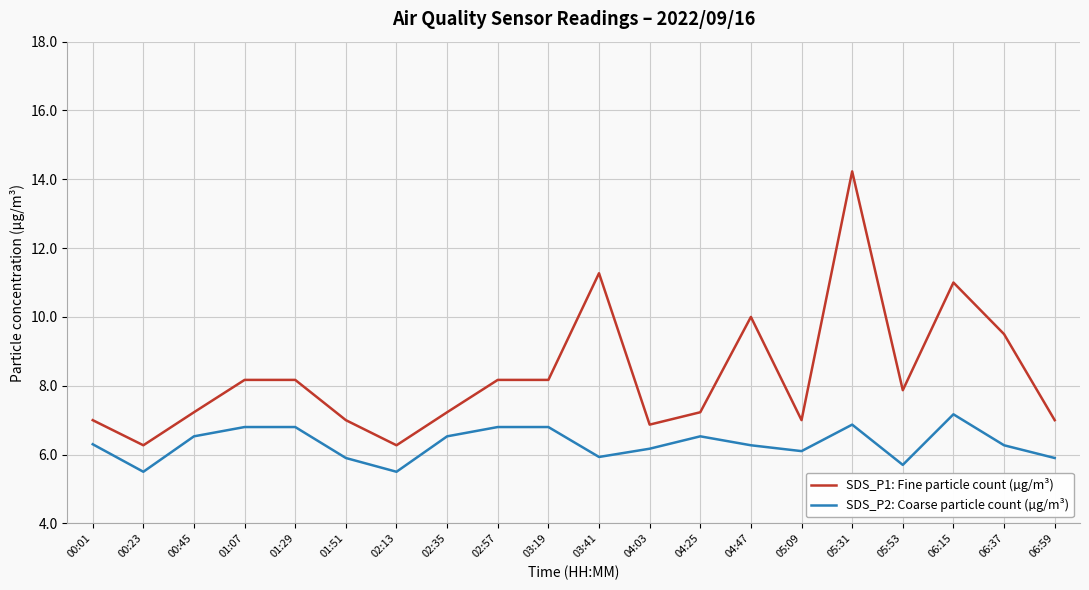

Reading left to right, what are all the values shown in this chart?

SDS_P1: Fine particle count (µg/m³): 00:01=7.0	00:23=6.3	00:45=7.2	01:07=8.2	01:29=8.2	01:51=7.0	02:13=6.3	02:35=7.2	02:57=8.2	03:19=8.2	03:41=11.3	04:03=6.9	04:25=7.2	04:47=10.0	05:09=7.0	05:31=14.2	05:53=7.9	06:15=11.0	06:37=9.5	06:59=7.0
SDS_P2: Coarse particle count (µg/m³): 00:01=6.3	00:23=5.5	00:45=6.5	01:07=6.8	01:29=6.8	01:51=5.9	02:13=5.5	02:35=6.5	02:57=6.8	03:19=6.8	03:41=5.9	04:03=6.2	04:25=6.5	04:47=6.3	05:09=6.1	05:31=6.9	05:53=5.7	06:15=7.2	06:37=6.3	06:59=5.9